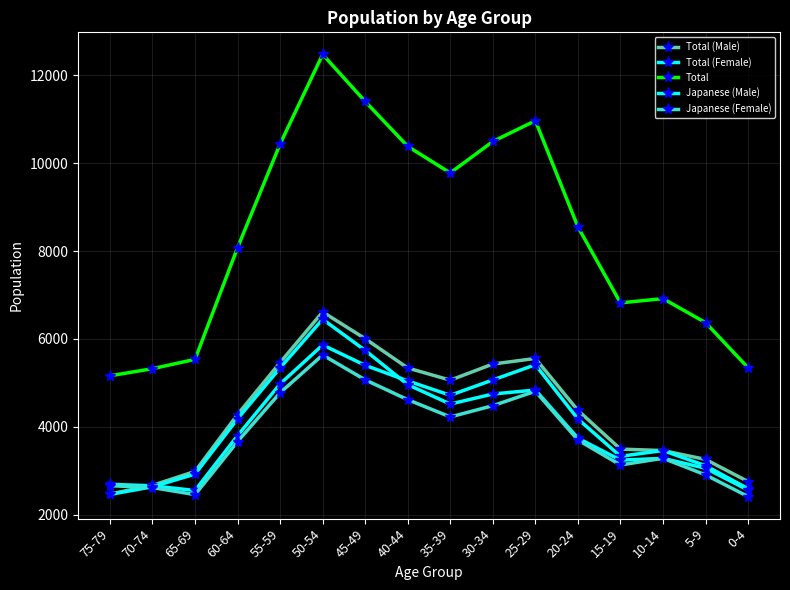

Reading right to left, what are all the values shown in this chart?

Total (Male): 2753	3257	3458	3492	4373	5555	5428	5061	5338	6005	6613	5462	4279	2984	2666	2470
Total (Female): 2590	3114	3459	3328	4177	5411	5066	4717	5044	5399	5862	4975	3798	2550	2656	2690
Total: 5343	6371	6917	6820	8550	10966	10494	9778	10382	11404	12475	10437	8077	5534	5322	5160
Japanese (Male): 2558	3056	3281	3241	3740	4836	4746	4517	4958	5738	6447	5342	4181	2923	2634	2460
Japanese (Female): 2412	2905	3283	3130	3698	4808	4480	4224	4617	5068	5634	4774	3664	2455	2616	2659